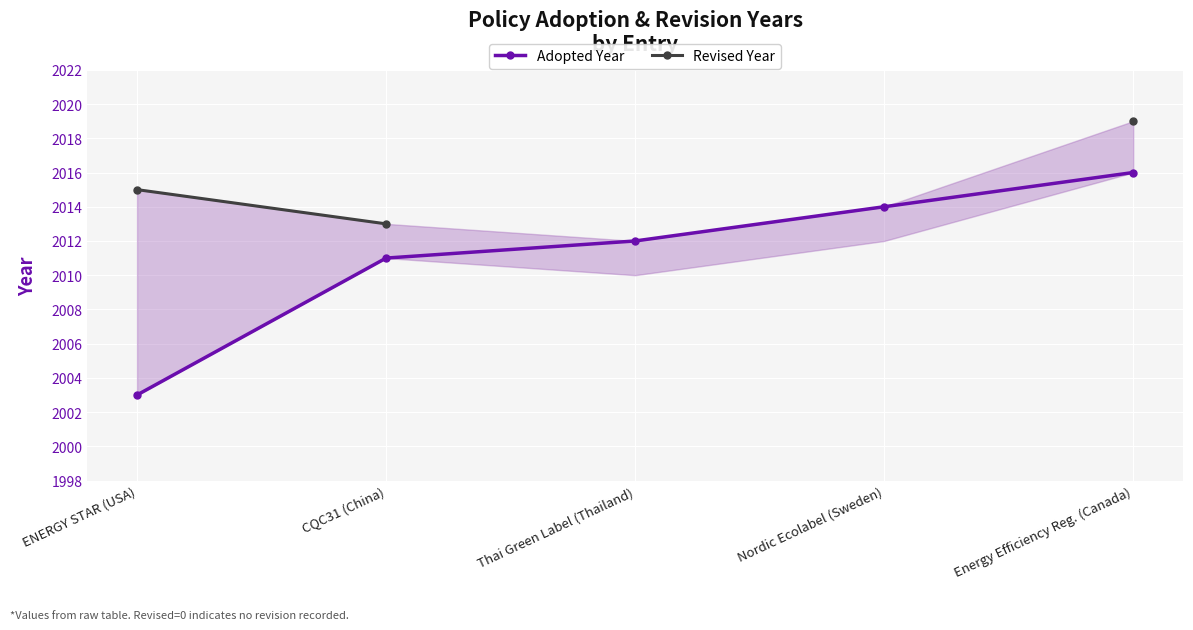

Where is Revised Year nearest to the value 2016?

ENERGY STAR (USA)